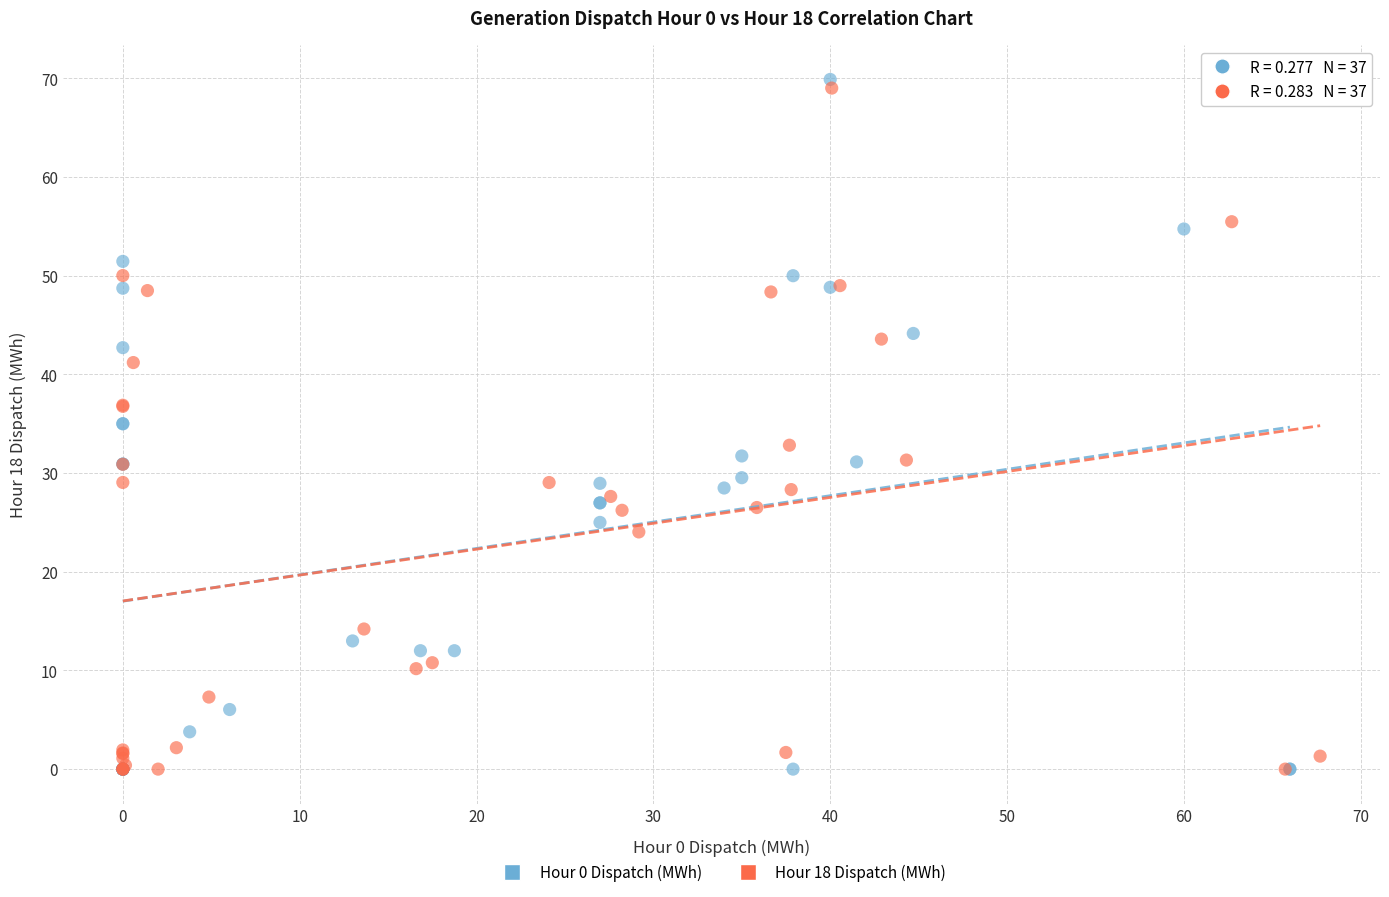

Which series has the largest Y range (max minus min)?

Hour 0 Dispatch (MWh)